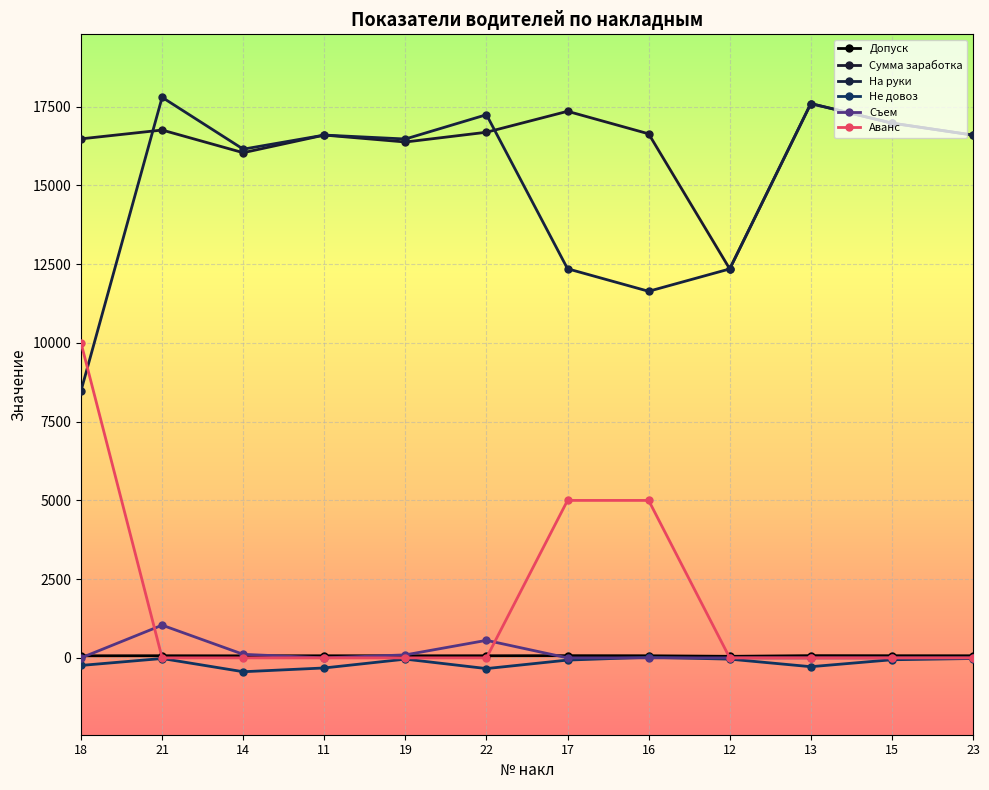

What is the smallest value displayed?

-440.0